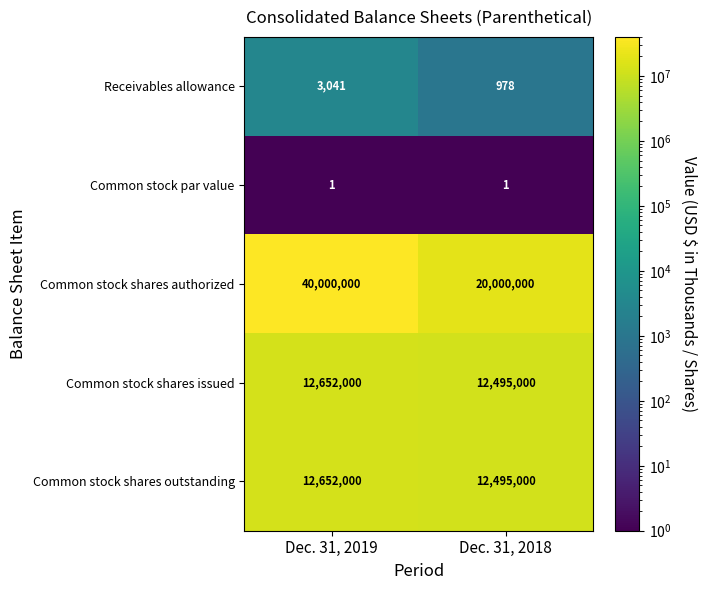

Is it true that Common stock shares outstanding equals 17985771 at Dec. 31, 2018?

False